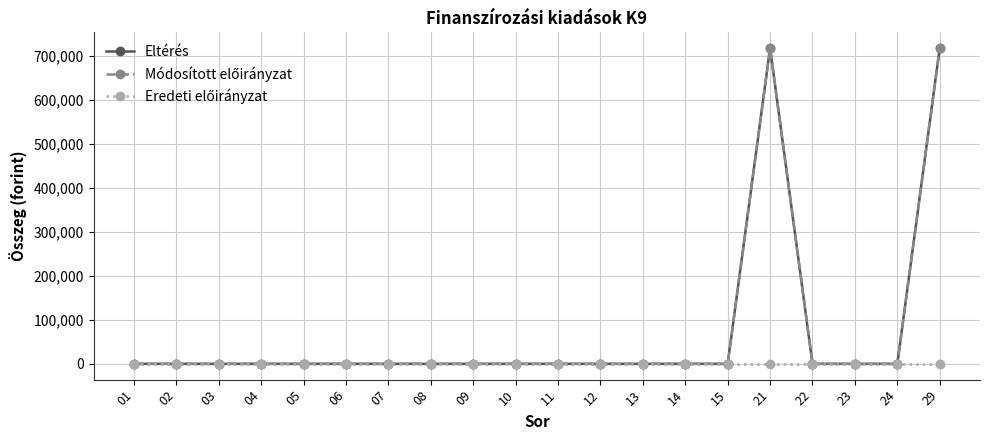

Does the chart have visible grid lines?

Yes